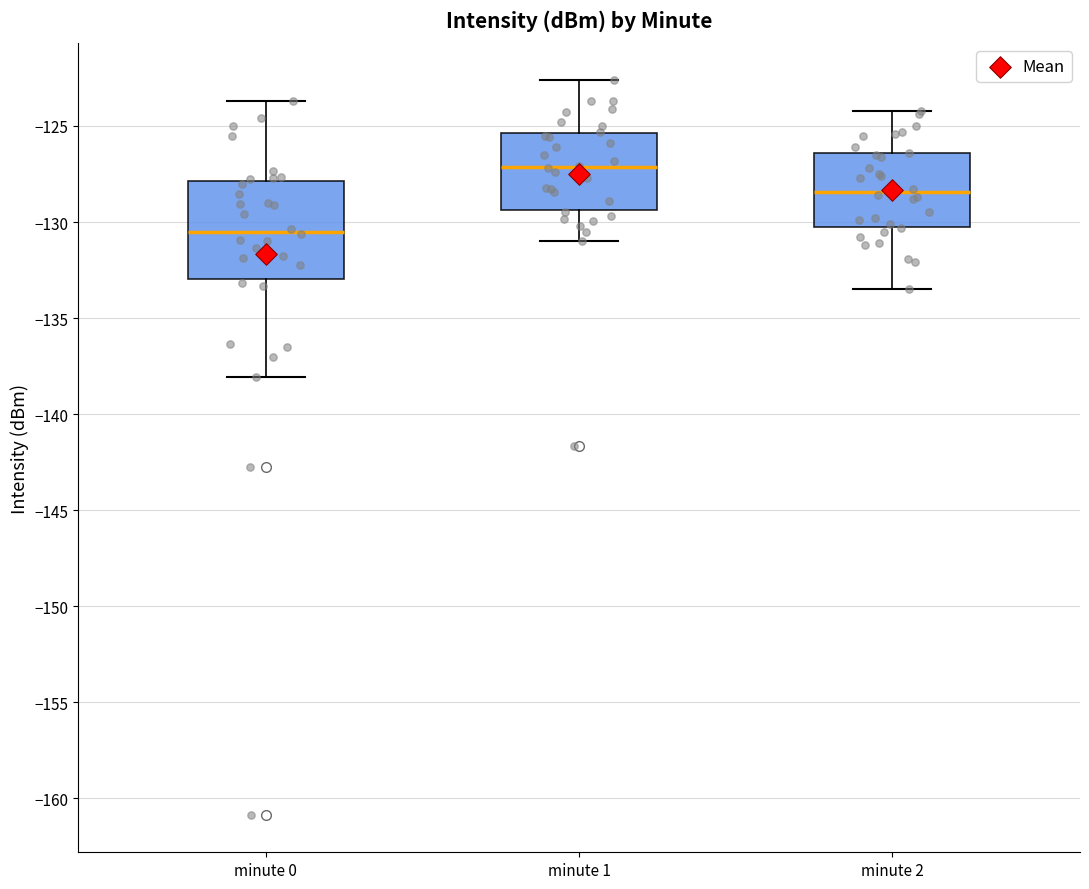

Reading left to right, read every box against the y-axis: the position of its median line, the range the box covers, and the ends of its whiskers. The values are not printed on the chart, so give them approximately, as read against the axis.

minute 0: median -130.5, box -133.0 to -128.0, whiskers -138.0 to -123.5
minute 1: median -127.0, box -129.5 to -125.5, whiskers -131.0 to -122.5
minute 2: median -128.5, box -130.0 to -126.5, whiskers -133.5 to -124.0